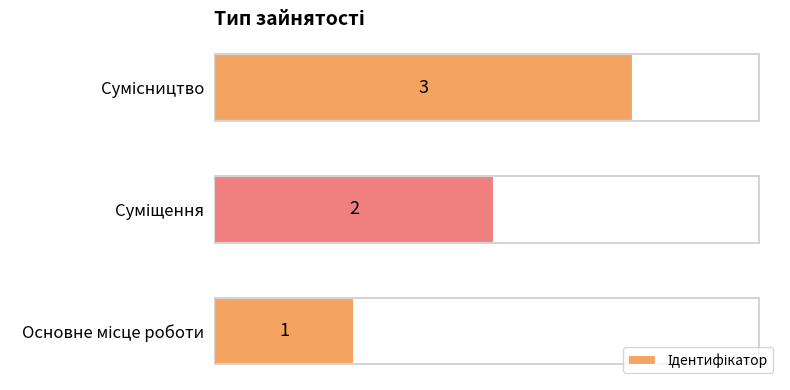

How many values are below 2?

1